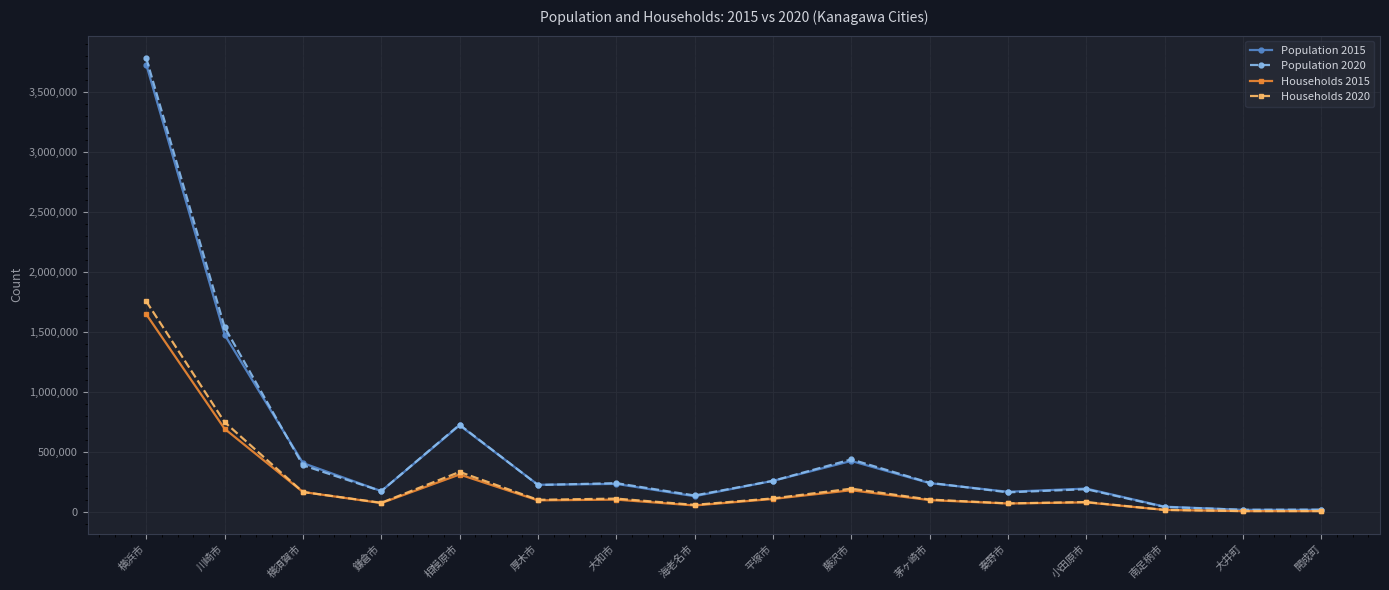

What is the sum of the Population 2015 values at 秦野市 and 南足柄市?

210684